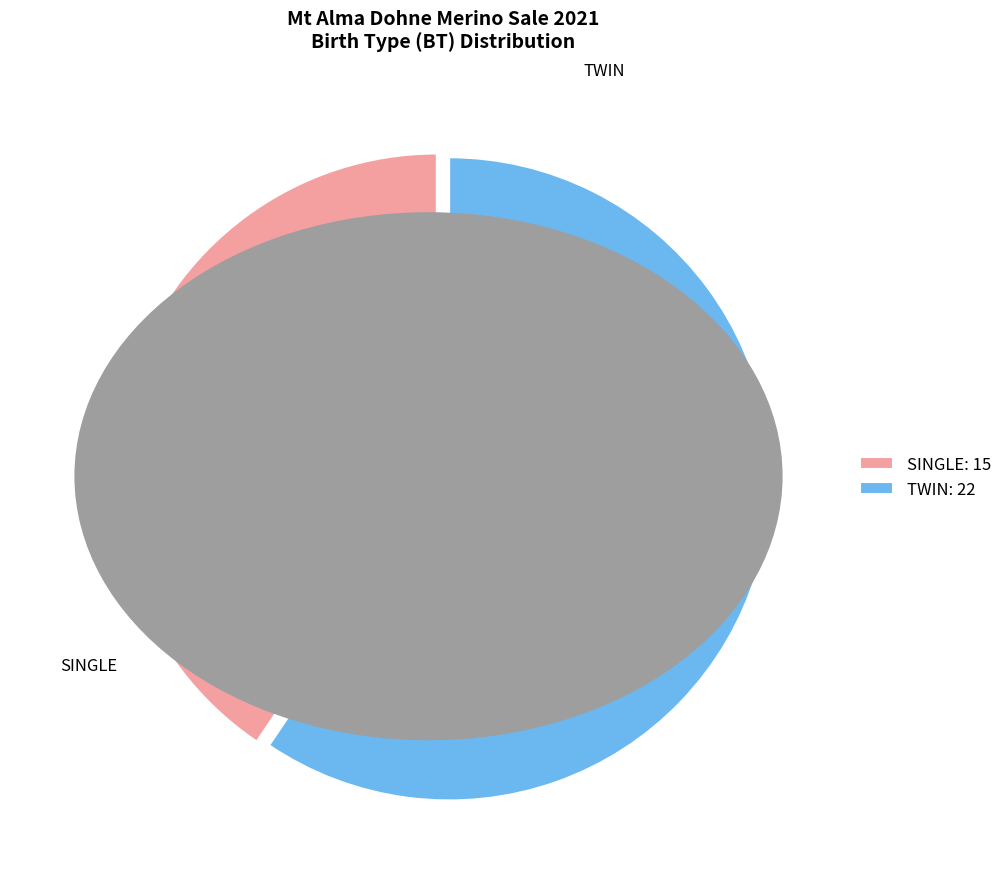

Between TWIN and SINGLE, which is larger?

TWIN